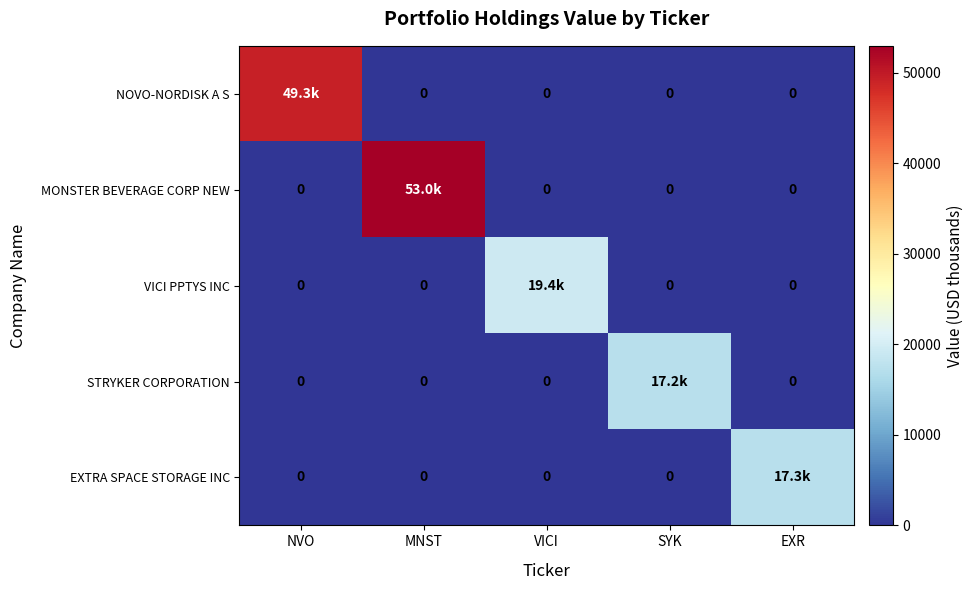

What is the difference between the maximum and minimum values in the EXTRA SPACE STORAGE INC series?

17265